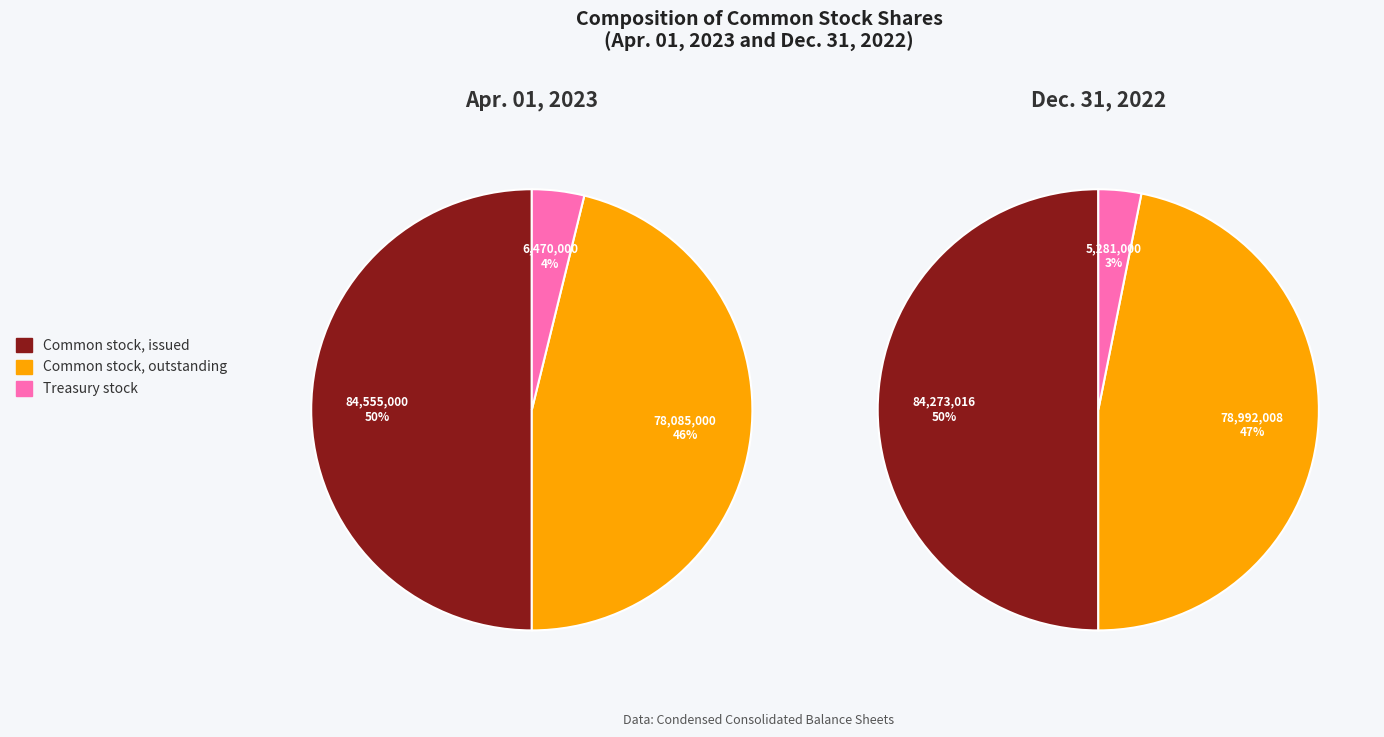

Which slice is the largest?

Common stock, issued (in shares)